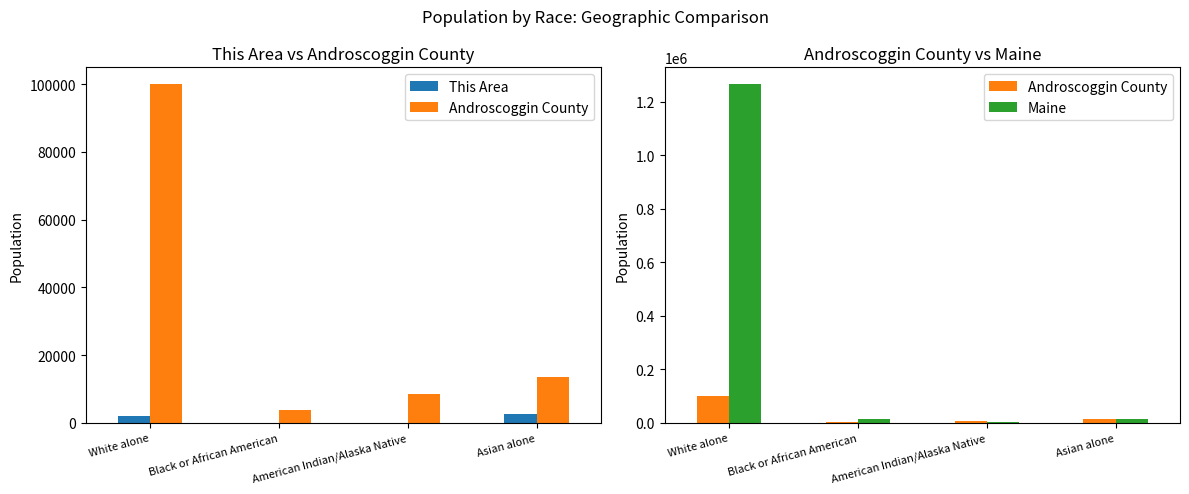

Reading left to right, transcribe all the data shown in this chart.

This Area: White alone=2063	Black or African American=3	American Indian/Alaska Native=7	Asian alone=2778
Androscoggin County: White alone=99939	Black or African American=3931	American Indian/Alaska Native=8568	Asian alone=13571
Maine: White alone=1264971	Black or African American=15707	American Indian/Alaska Native=2932	Asian alone=14674